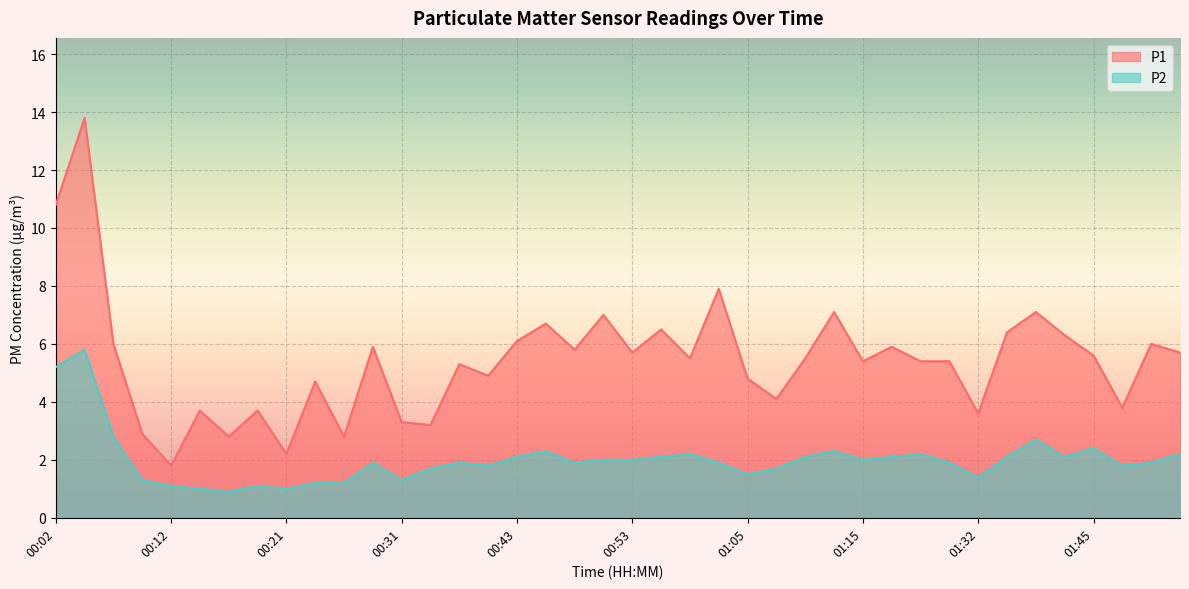

How many series are shown in this chart?

2